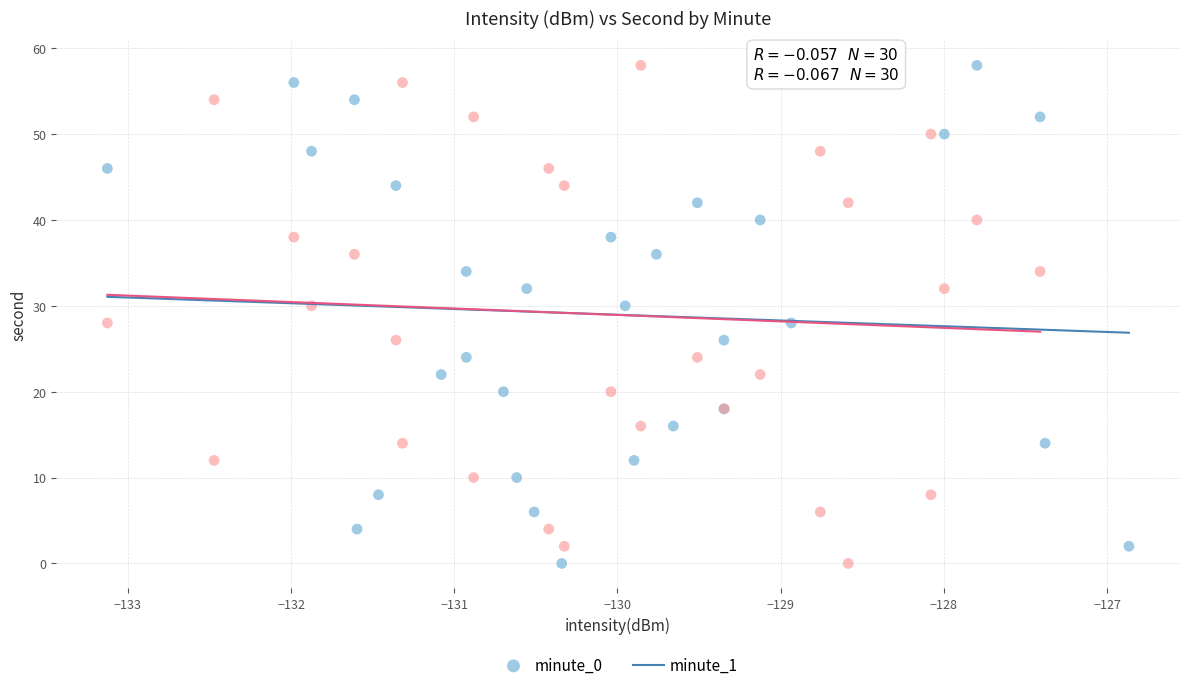

What are all the series names shown in the legend?

minute_0, minute_1